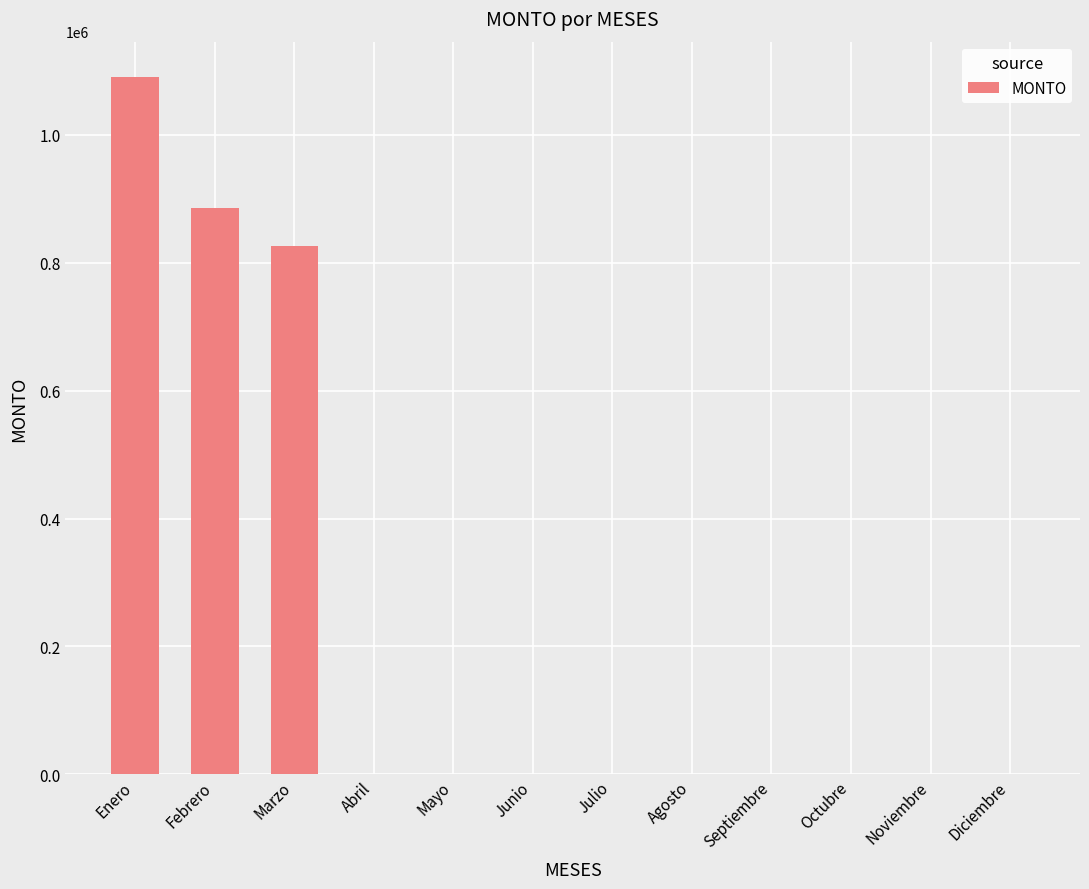

What is the change in value from Enero to Diciembre?

-1091151